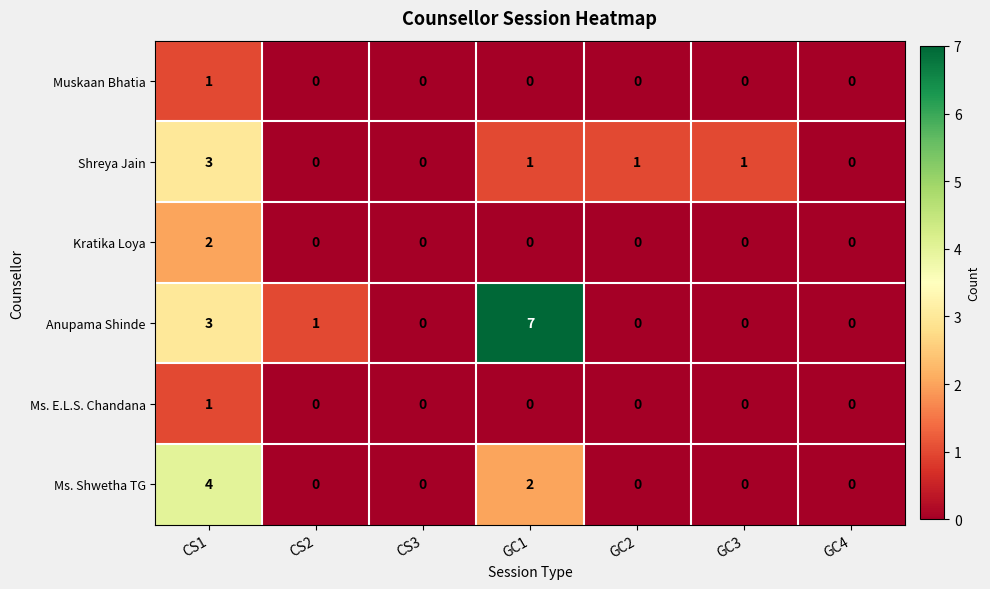

Which series has the largest range (max minus min)?

Anupama Shinde